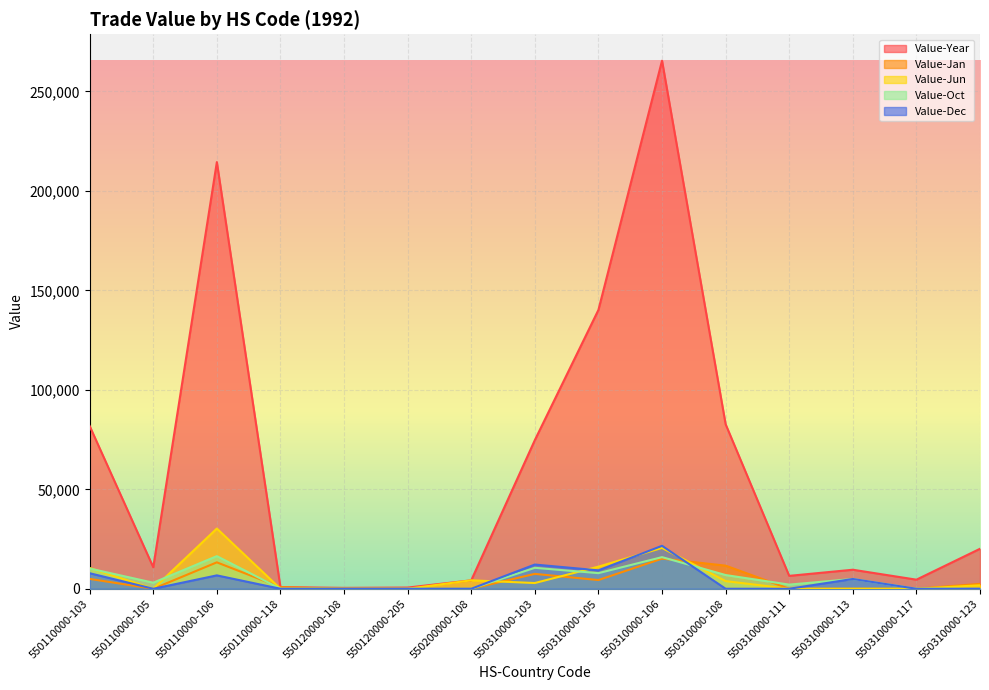

At which category does Value-Jan reach its first local valley?

550110000-105